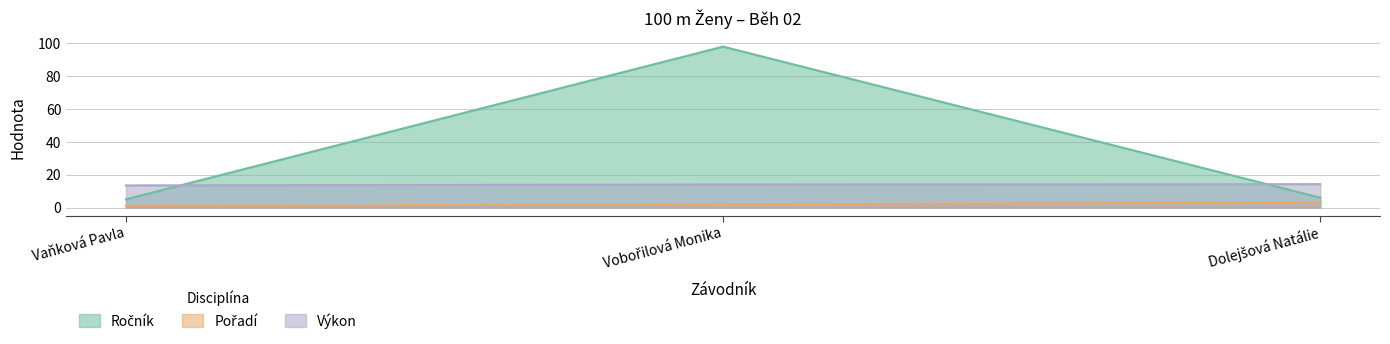

True or false: Ročník has a value of 98.0 at Vobořilová Monika.

True